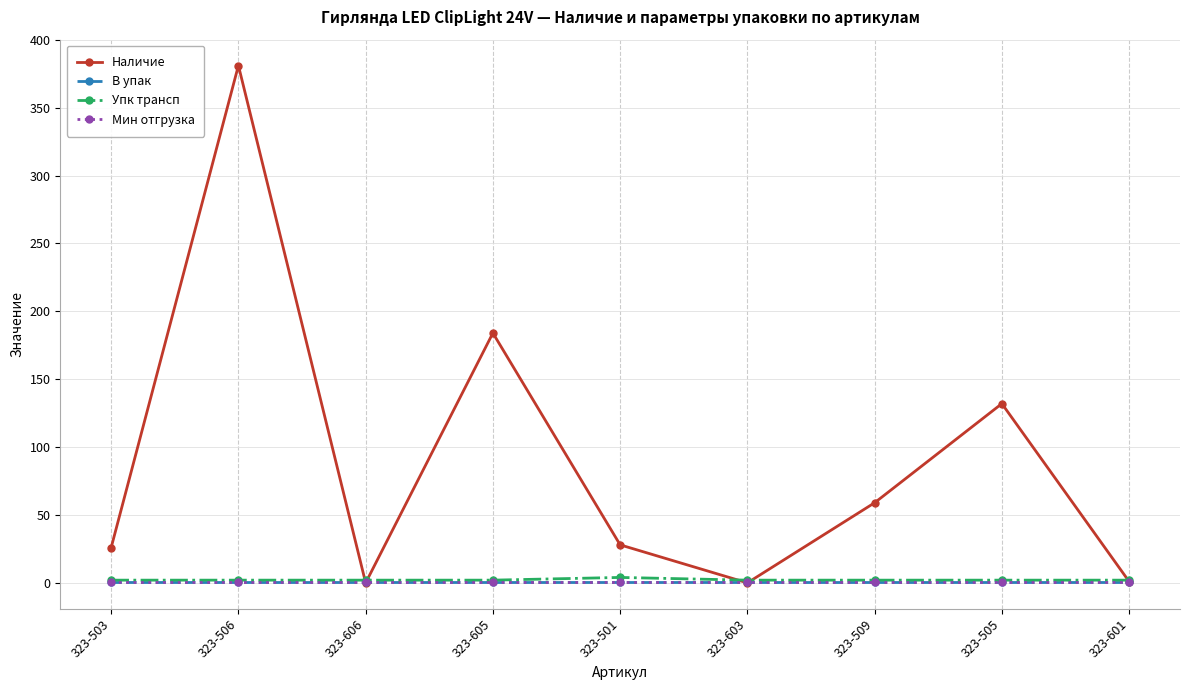

Reading right to left, extract all data points from this chart.

Наличие: 323-601=1	323-505=132	323-509=59	323-603=0	323-501=28	323-605=184	323-606=0	323-506=381	323-503=26
В упак: 323-601=1	323-505=1	323-509=1	323-603=1	323-501=1	323-605=1	323-606=1	323-506=1	323-503=1
Упк трансп: 323-601=2	323-505=2	323-509=2	323-603=2	323-501=4	323-605=2	323-606=2	323-506=2	323-503=2
Мин отгрузка: 323-601=1	323-505=1	323-509=1	323-603=1	323-501=1	323-605=1	323-606=1	323-506=1	323-503=1